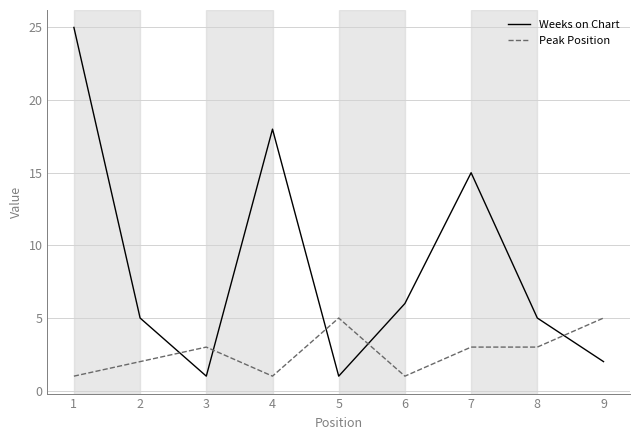

True or false: Weeks on Chart has a value of 26 at 7.

False